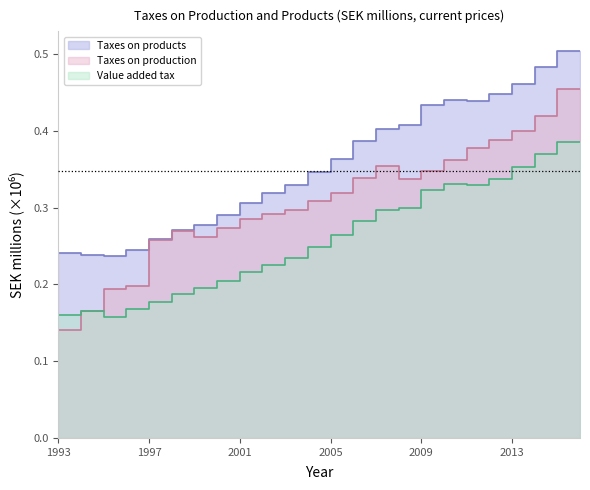

What is the smallest value displayed?

0.1